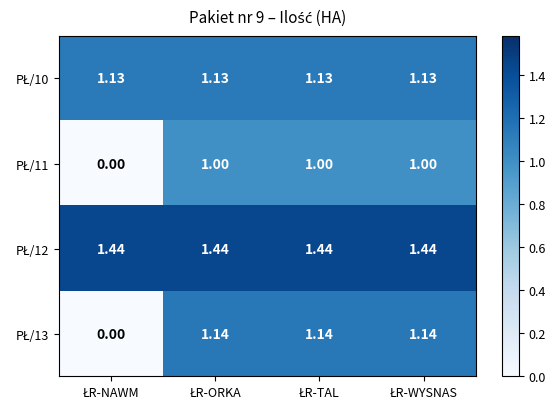

What is the greatest value displayed?

1.4